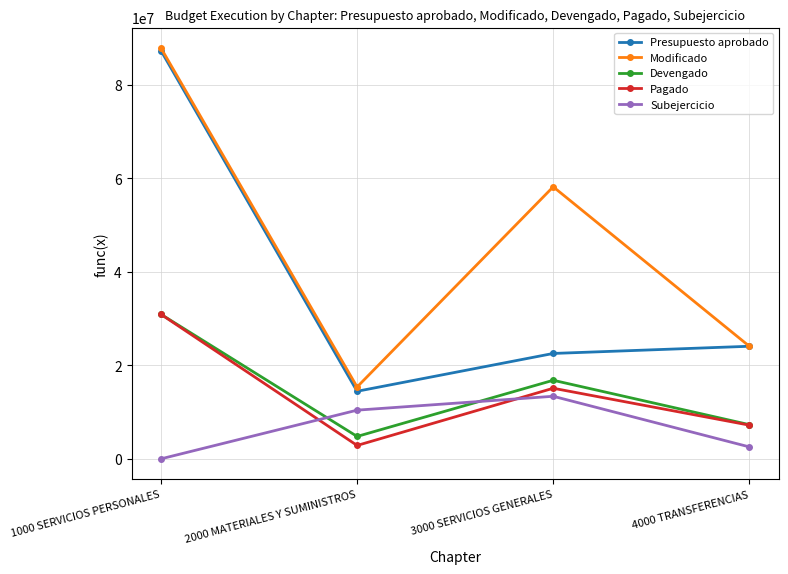

At 2000 MATERIALES Y SUMINISTROS, list the series in order from largest to smallest.

Modificado, Presupuesto aprobado, Subejercicio, Devengado, Pagado